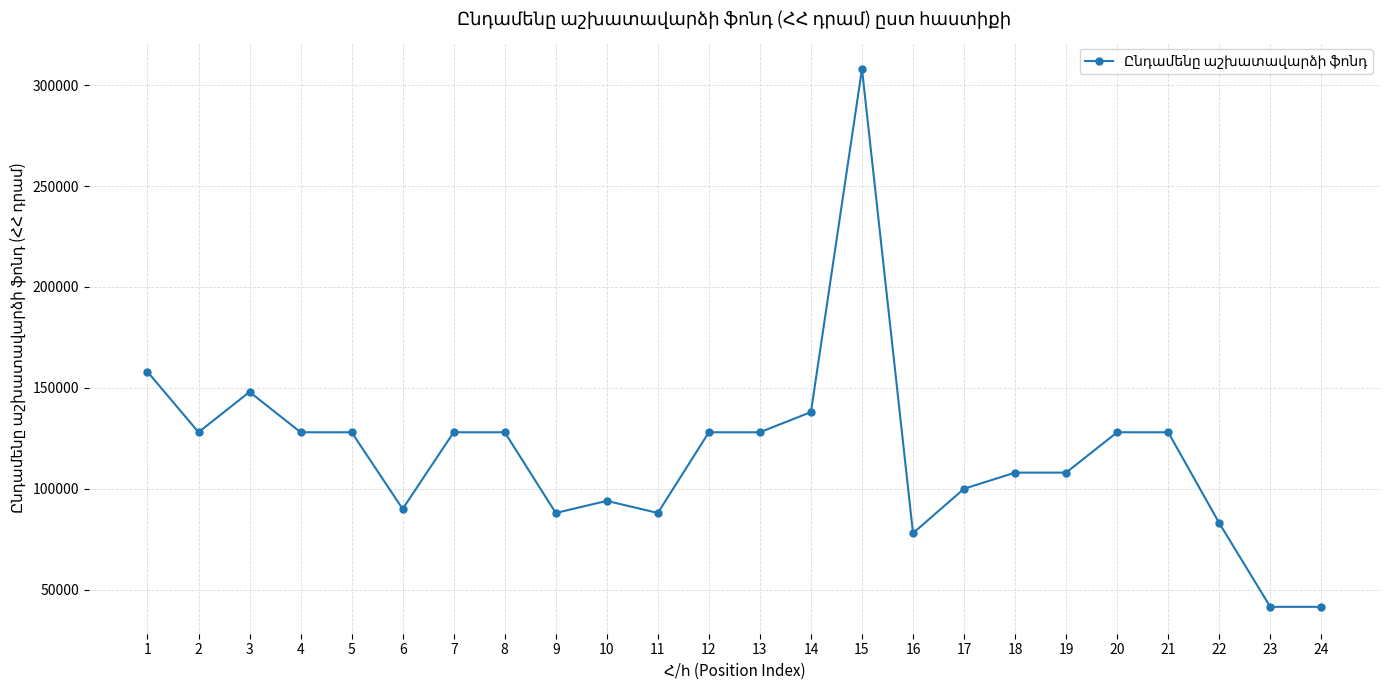

Reading left to right, transcribe all the data shown in this chart.

158000	128000	148000	128000	128000	90000	128000	128000	88000	94000	88000	128000	128000	138000	308000	78000	100000	108000	108000	128000	128000	83000	41500	41500